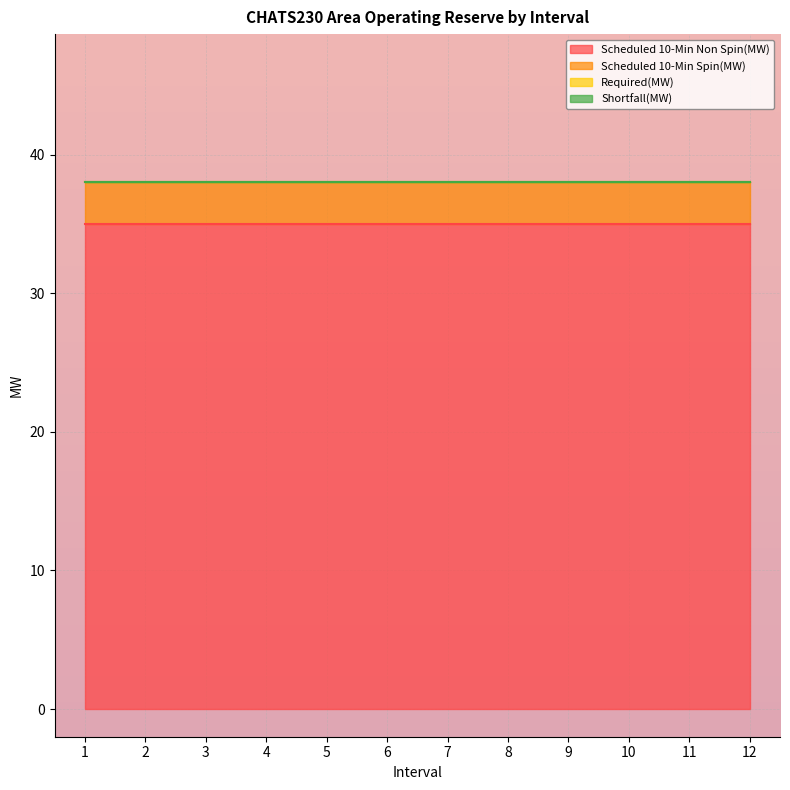

True or false: Scheduled 10-Min Non Spin(MW) and Scheduled 10-Min Spin(MW) intersect in this chart.

False